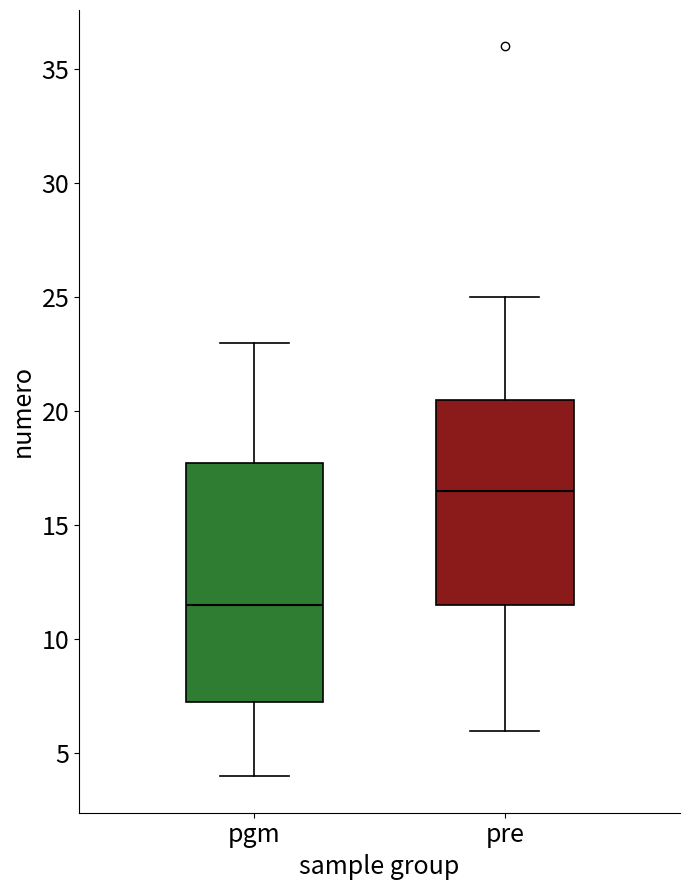

Reading left to right, read every box against the y-axis: the position of its median line, the range the box covers, and the ends of its whiskers. The values are not printed on the chart, so give them approximately, as read against the axis.

pgm: median 11.5, box 7.5 to 18.0, whiskers 4.0 to 23.0
pre: median 16.5, box 11.5 to 20.5, whiskers 6.0 to 25.0